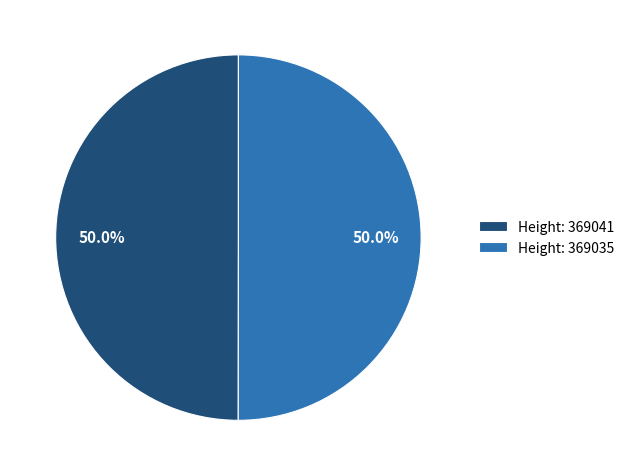

Approximately how many times larger is the value at Height: 369041 compared to Height: 369035?

1.0